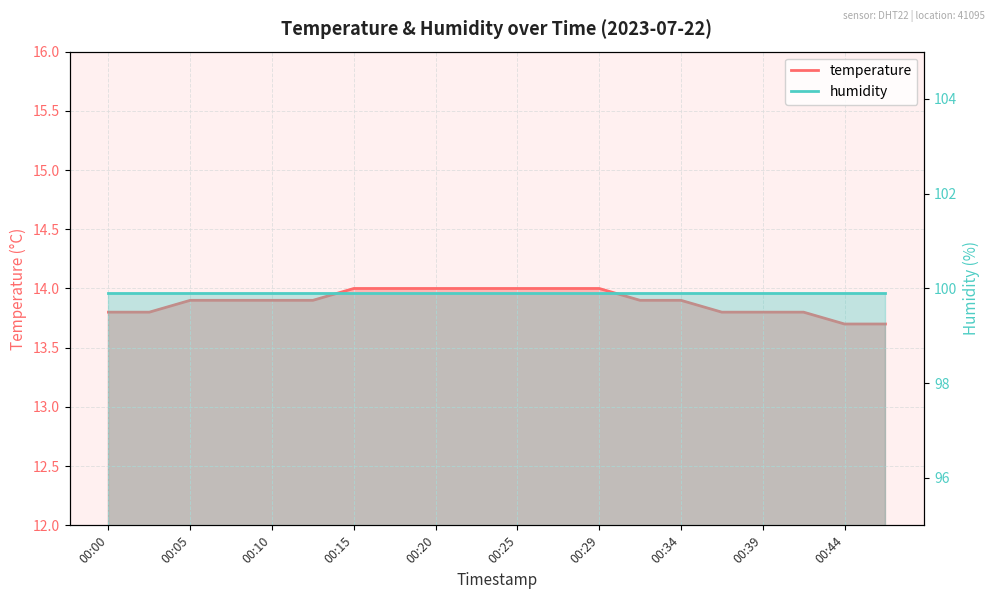

List the labels in order of value, largest first.

00:15, 00:17, 00:20, 00:22, 00:25, 00:27, 00:29, 00:05, 00:08, 00:10, 00:12, 00:32, 00:34, 00:00, 00:03, 00:37, 00:39, 00:42, 00:44, 00:46